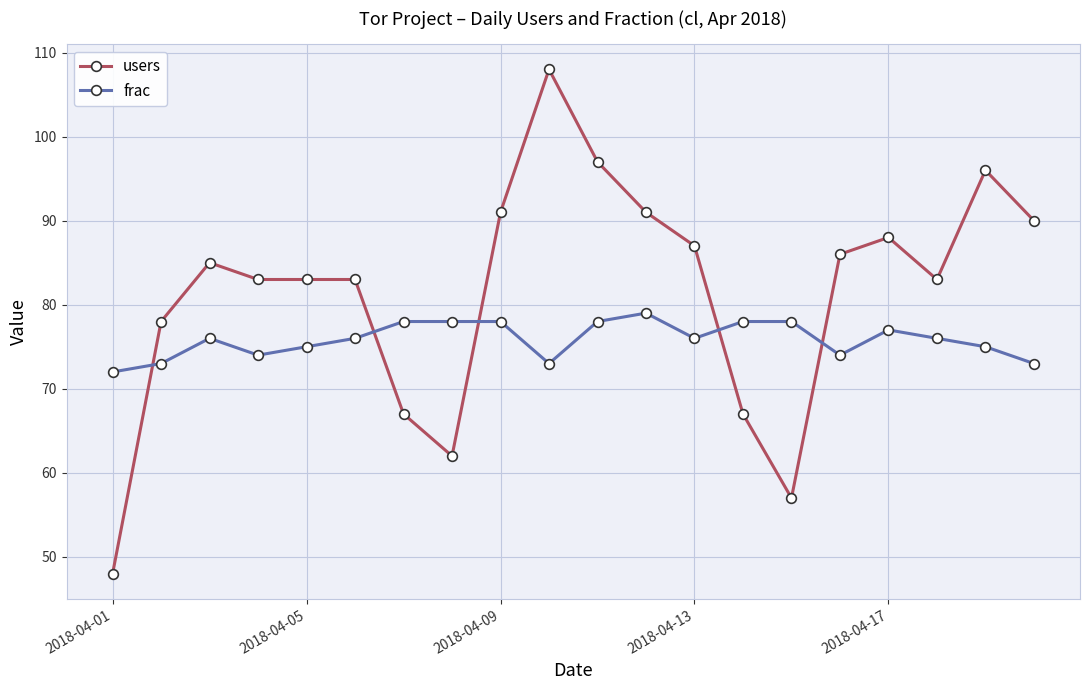

List the series in order of their overall mean, highest first.

users, frac